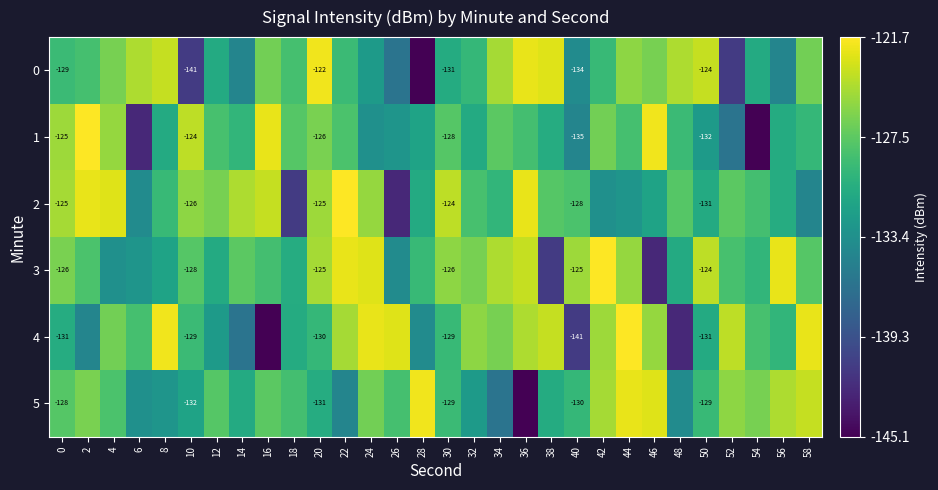

The 0 series shows -123.7 at 8. True or false?

True